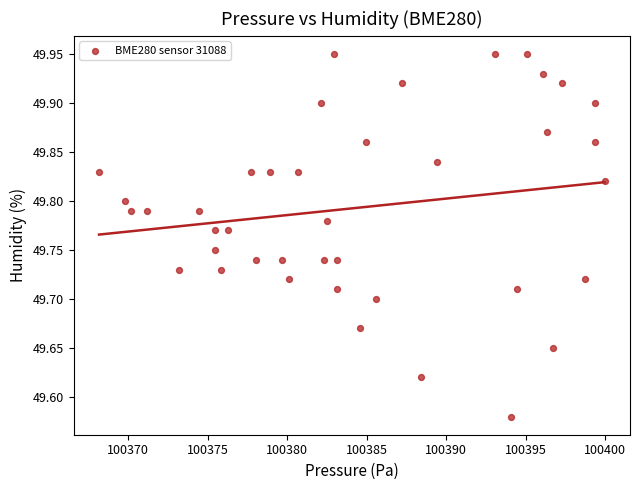

What is the range of Y values (max minus min)?

0.4